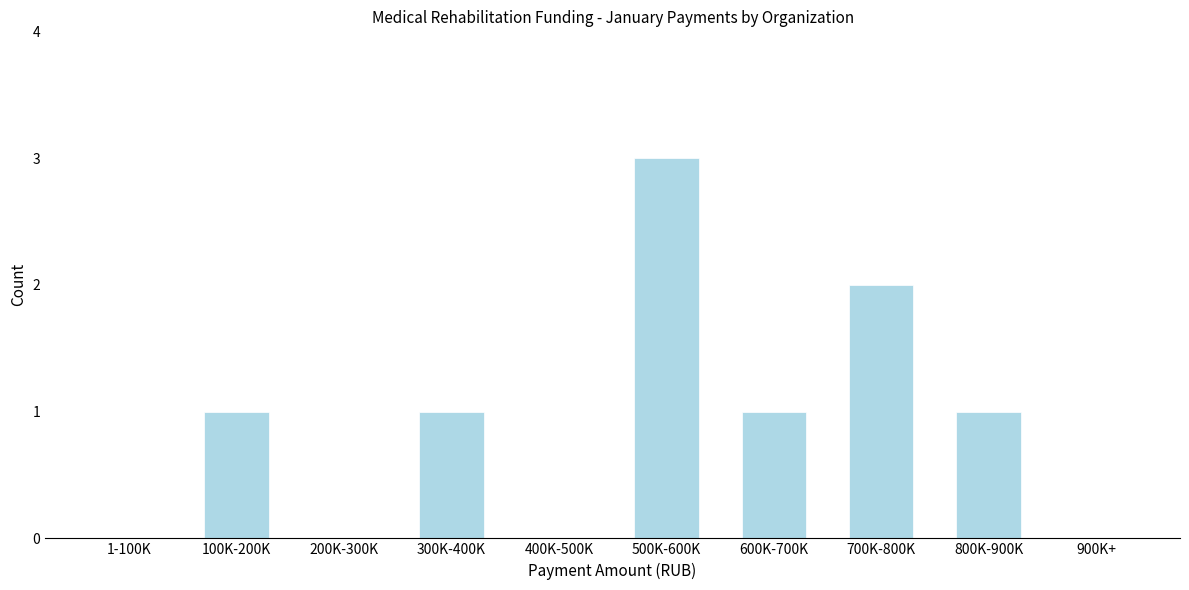

Reading left to right, what are all the values shown in this chart?

1-100K=0	100K-200K=1	200K-300K=0	300K-400K=1	400K-500K=0	500K-600K=3	600K-700K=1	700K-800K=2	800K-900K=1	900K+=0